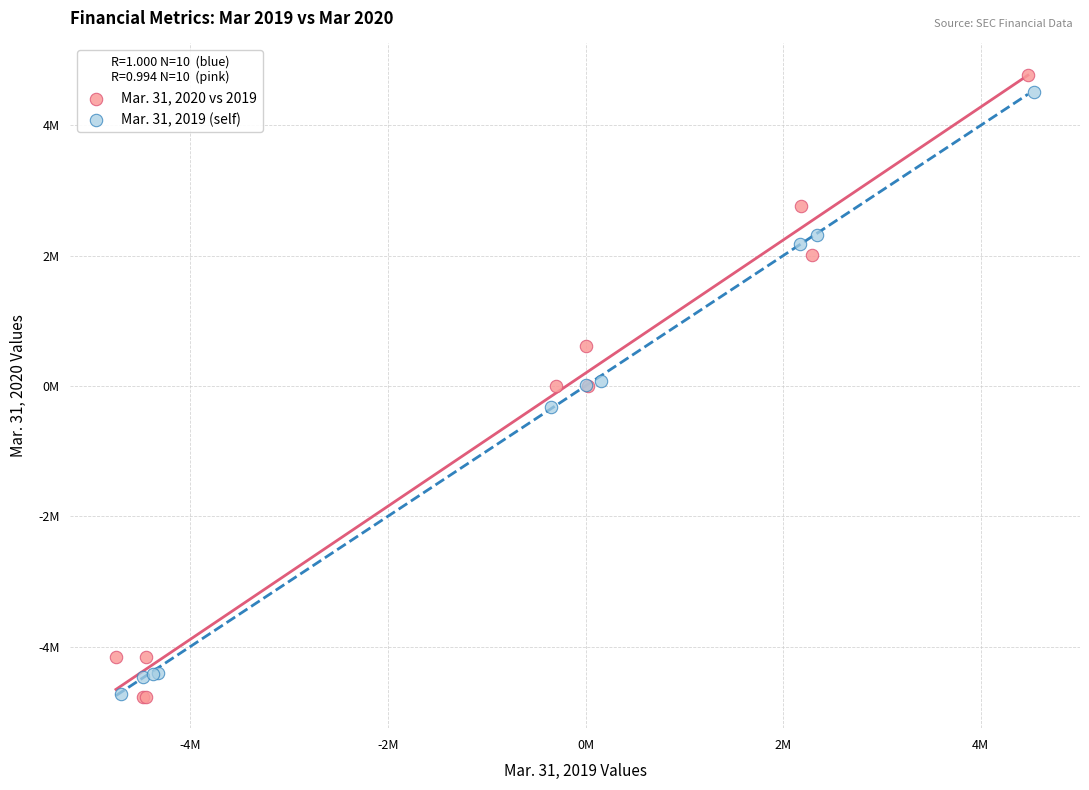

Which series has the largest Y range (max minus min)?

Mar. 31, 2020 vs 2019